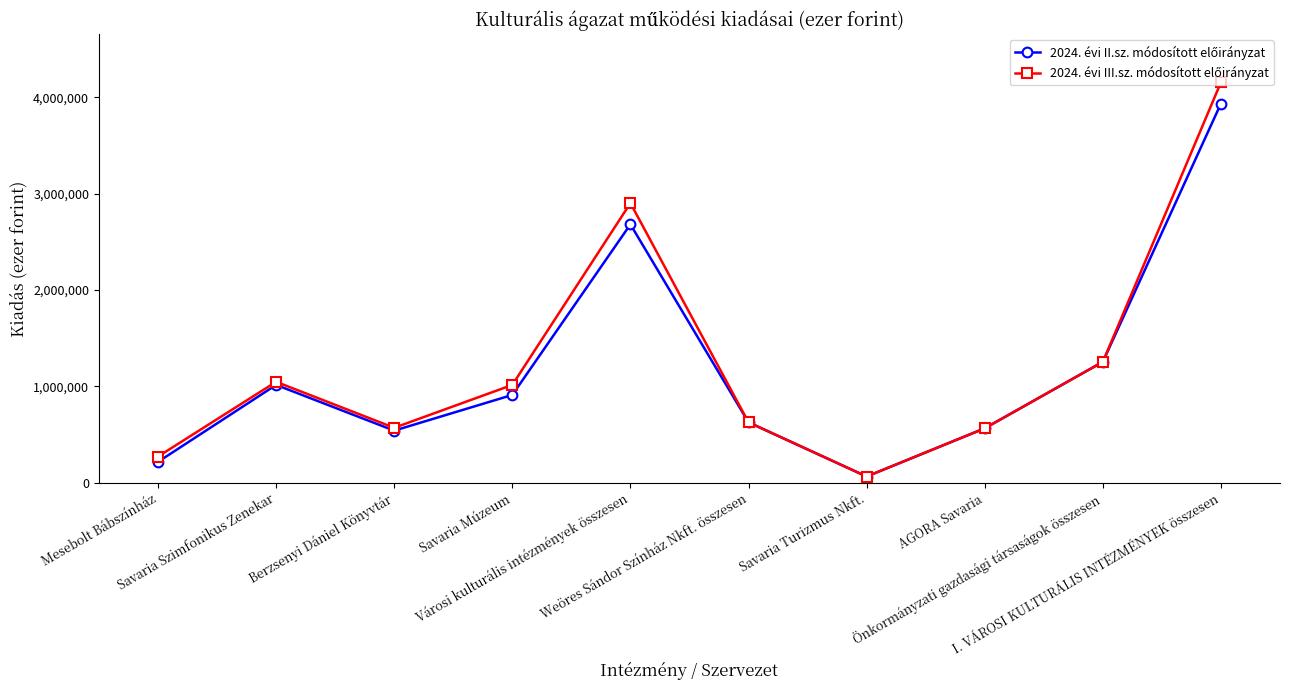

How many lines are shown in the chart?

2